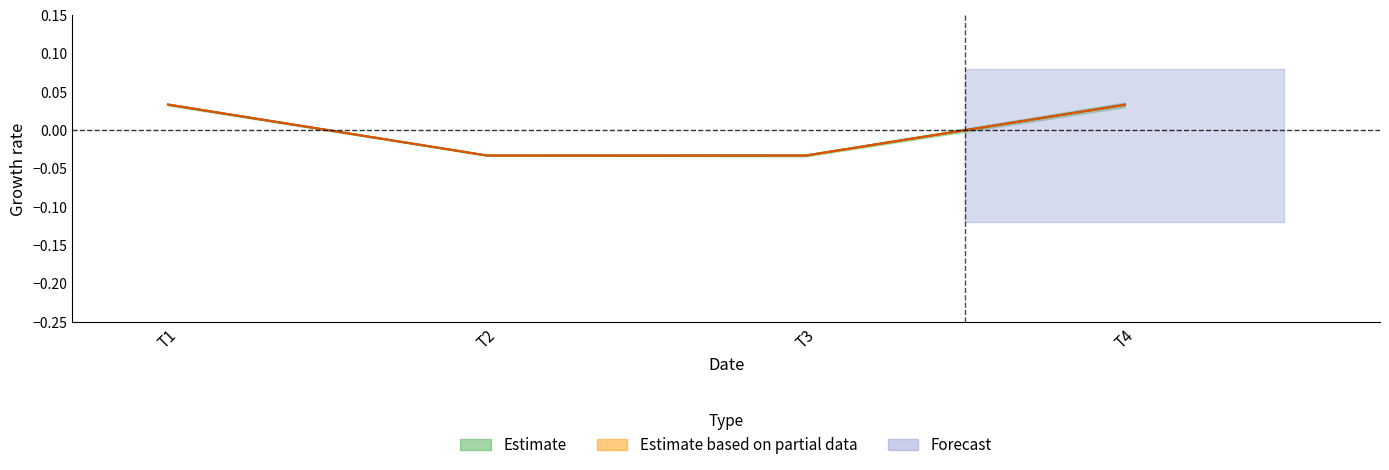

True or false: value_regular and value_vote cross at least once.

False